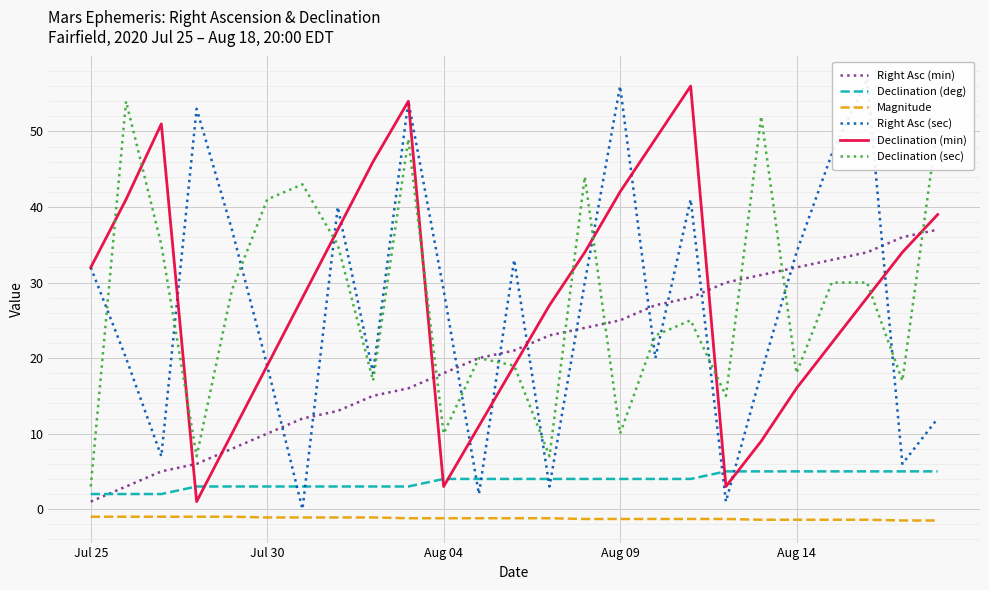

How many data points in Declination (deg) are less than 4?

10